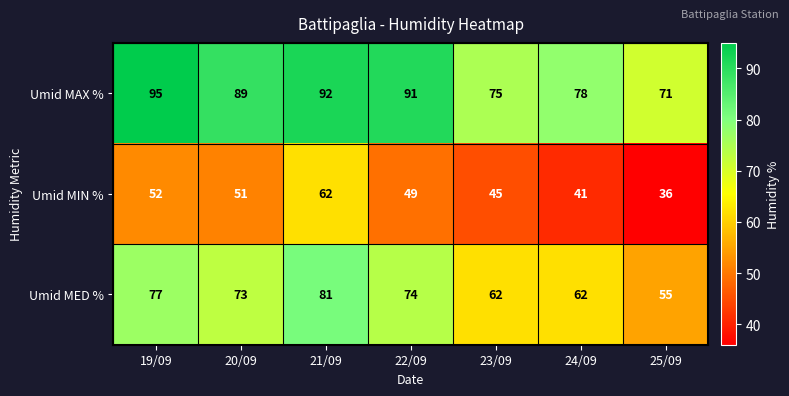

Where is Umid MED % nearest to the value 68?

20/09